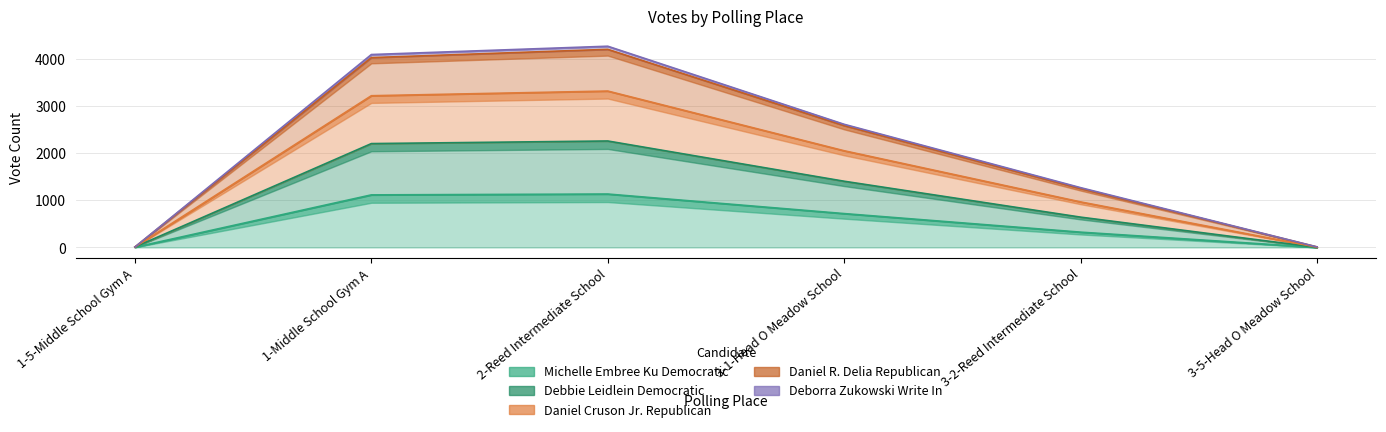

At how many categories does at least one series exceed 1359?

3